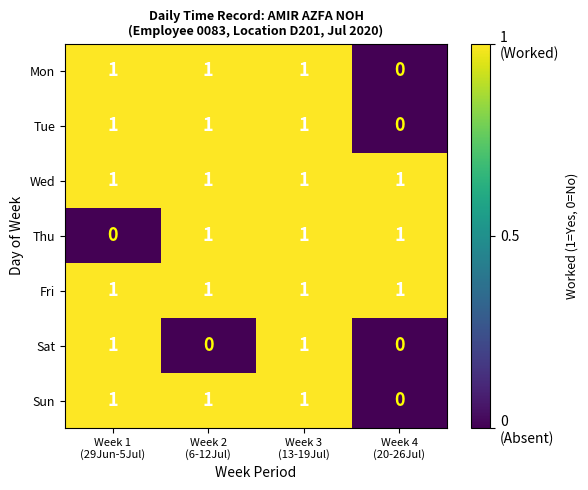

How many Sun values are between 1 and 2?

3